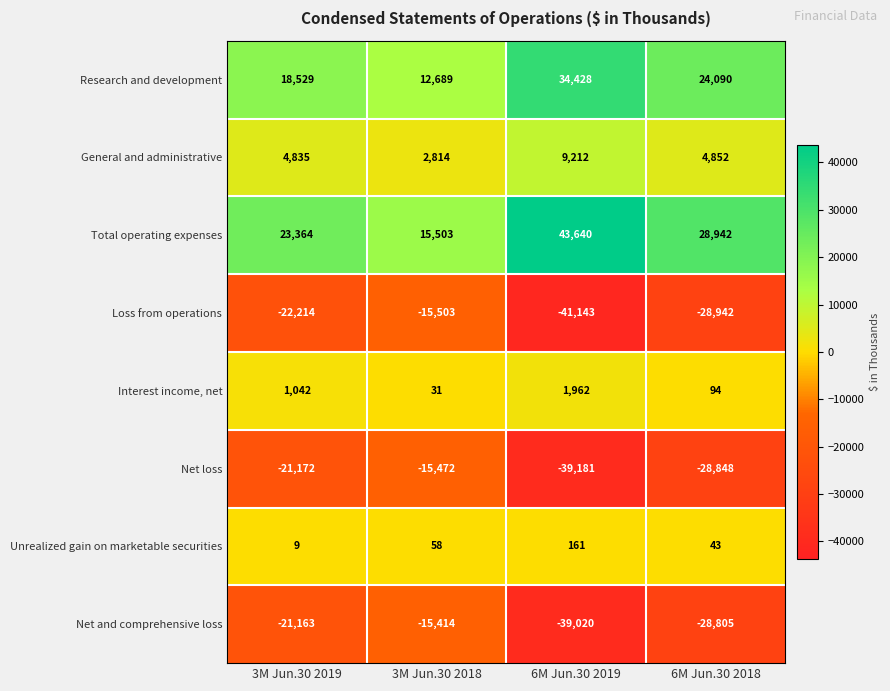

What is the average value of the Loss from operations series?

-26950